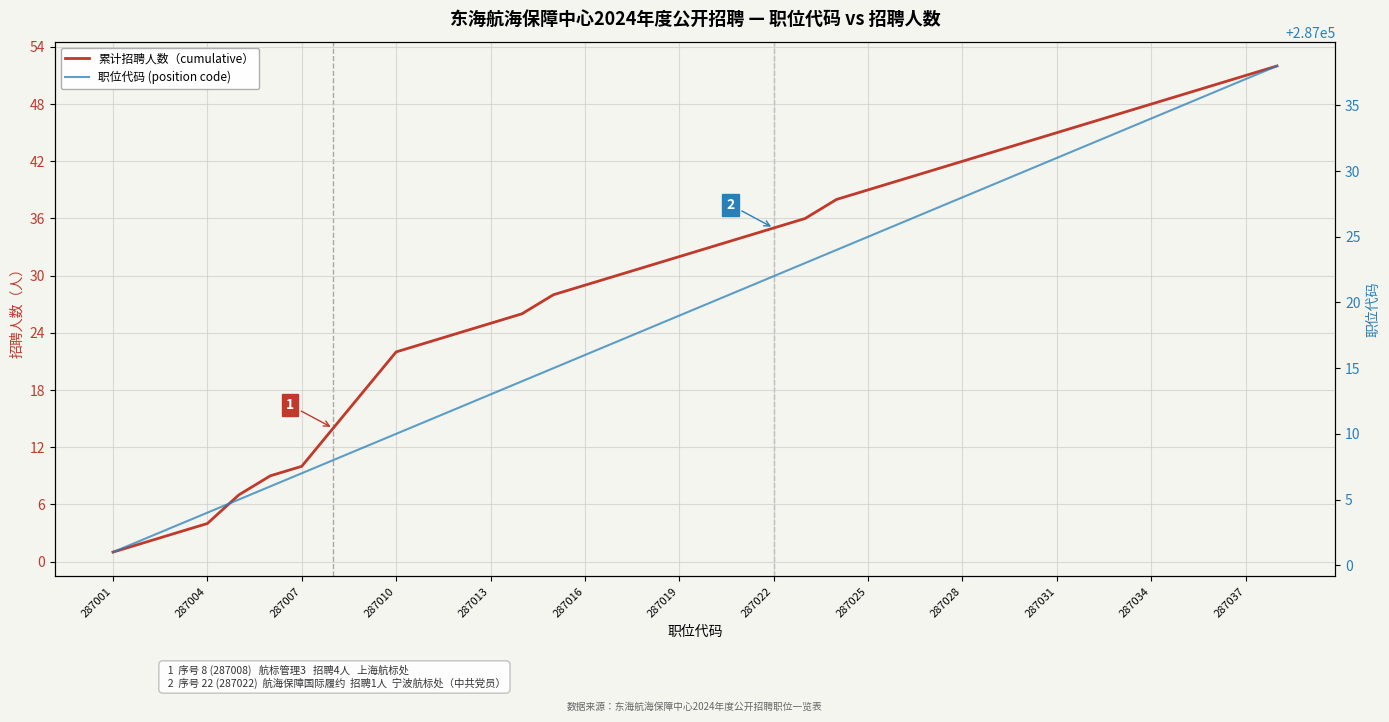

Rank the series by their average value, from lowest to highest.

累计招聘人数（cumulative）, 职位代码 (position code)